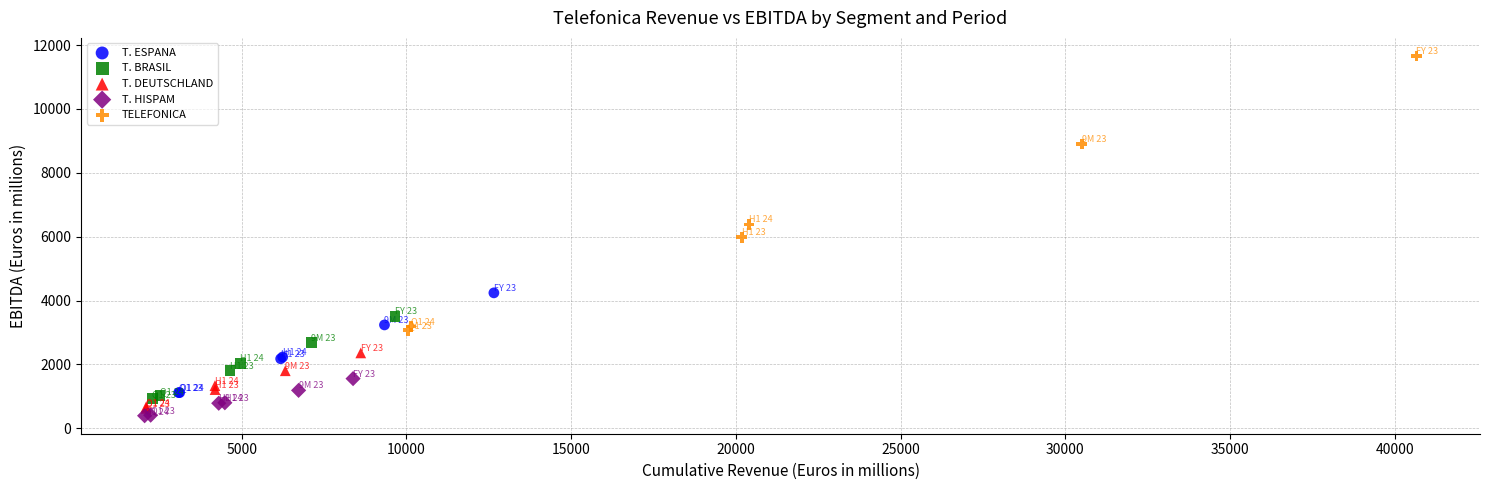

What are all the series names shown in the legend?

T. ESPANA, T. BRASIL, T. DEUTSCHLAND, T. HISPAM, TELEFONICA